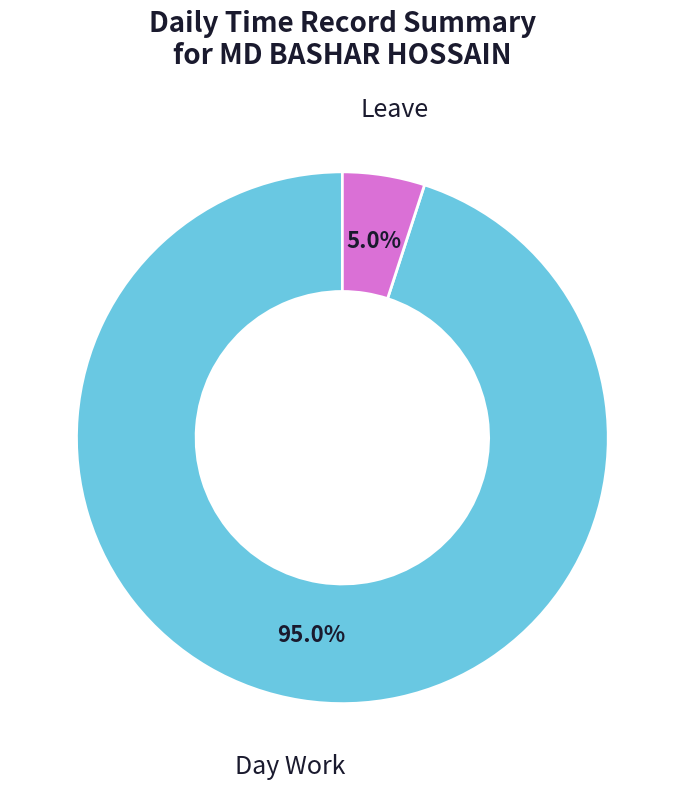

Which has a higher value, Leave or Day Work?

Day Work